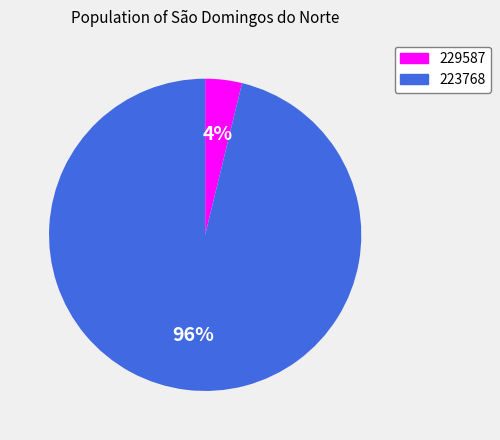

Between 223768 and 229587, which is larger?

223768